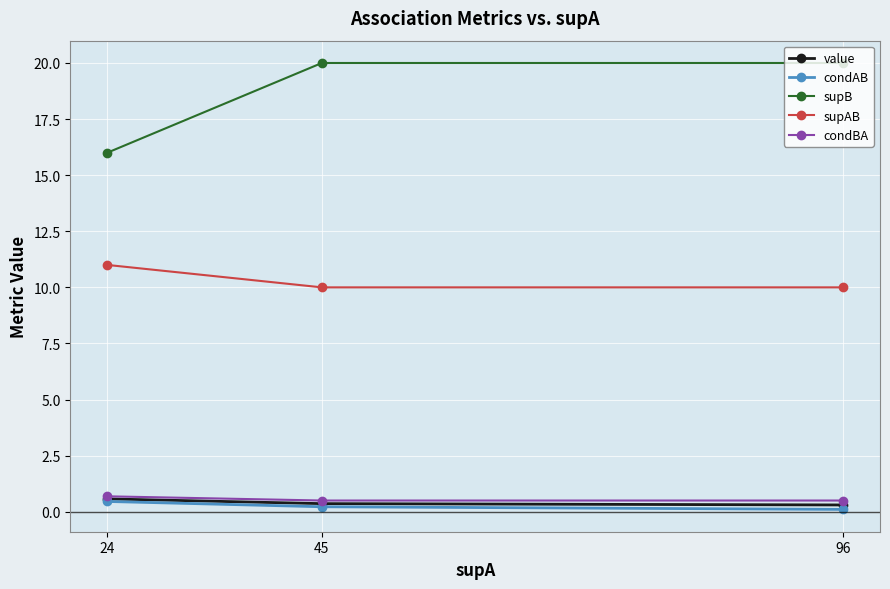

Is it true that condAB equals 0.2 at 45?

True